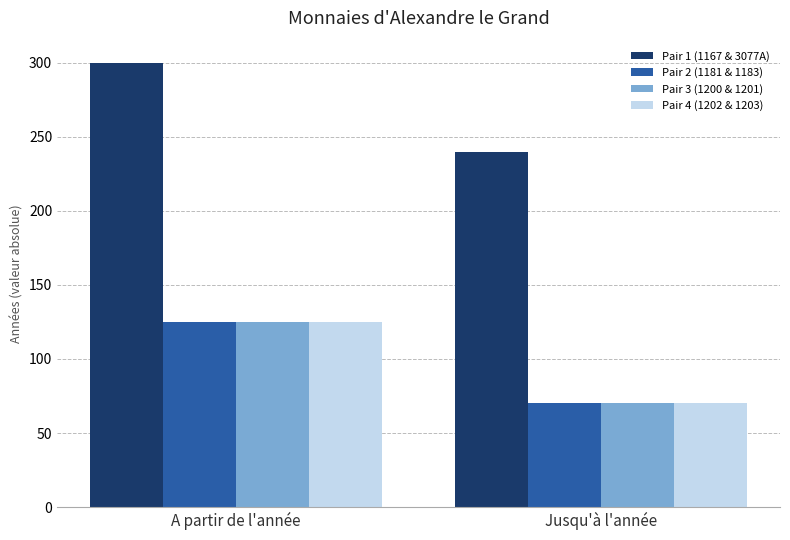

What is the label of the 1st bar from the left?

A partir de l'année